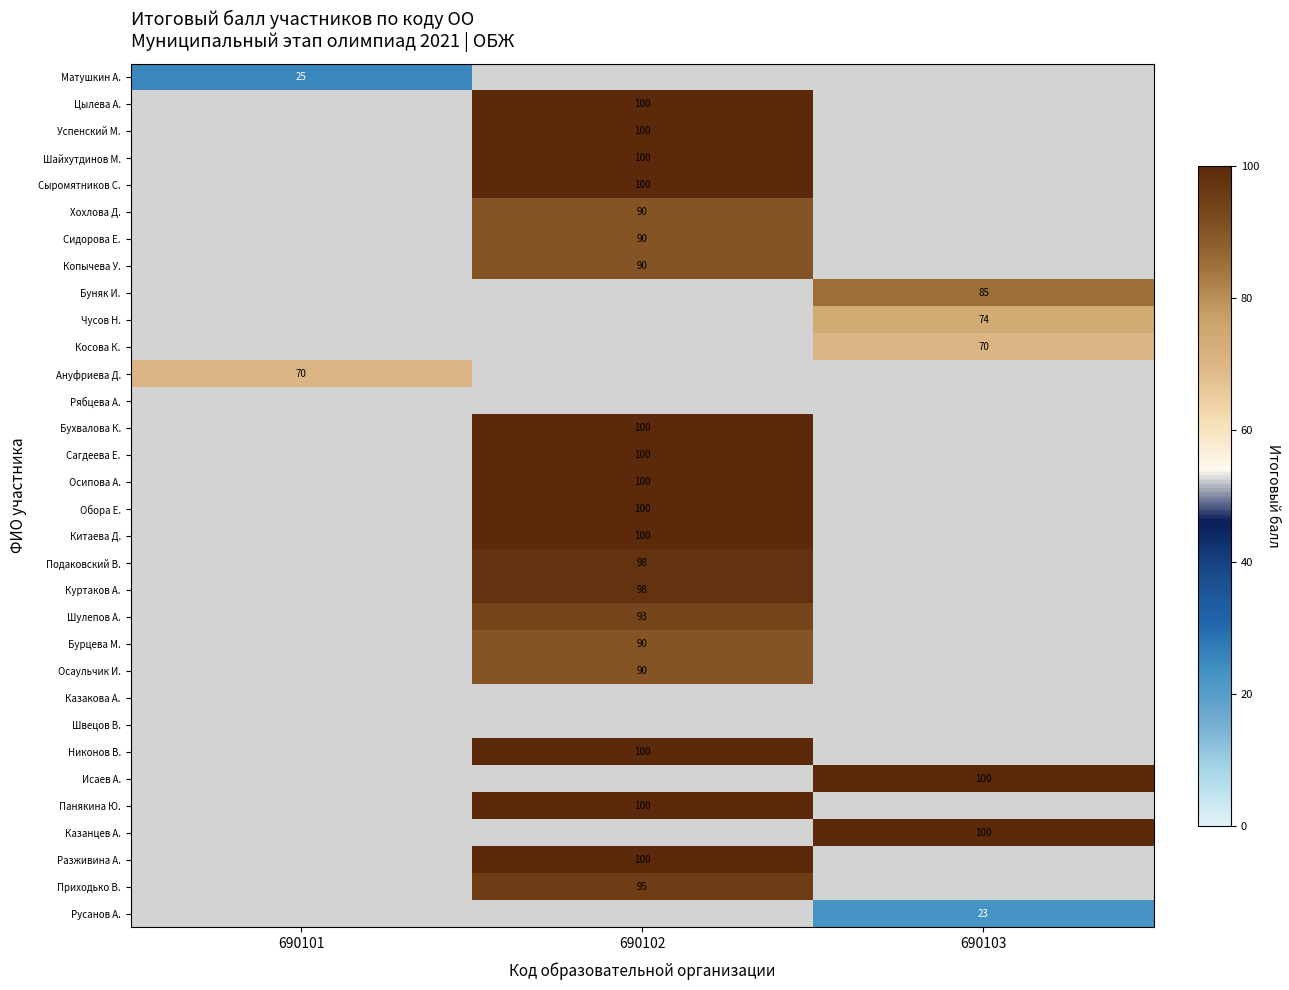

How many categories are shown in the chart?

3